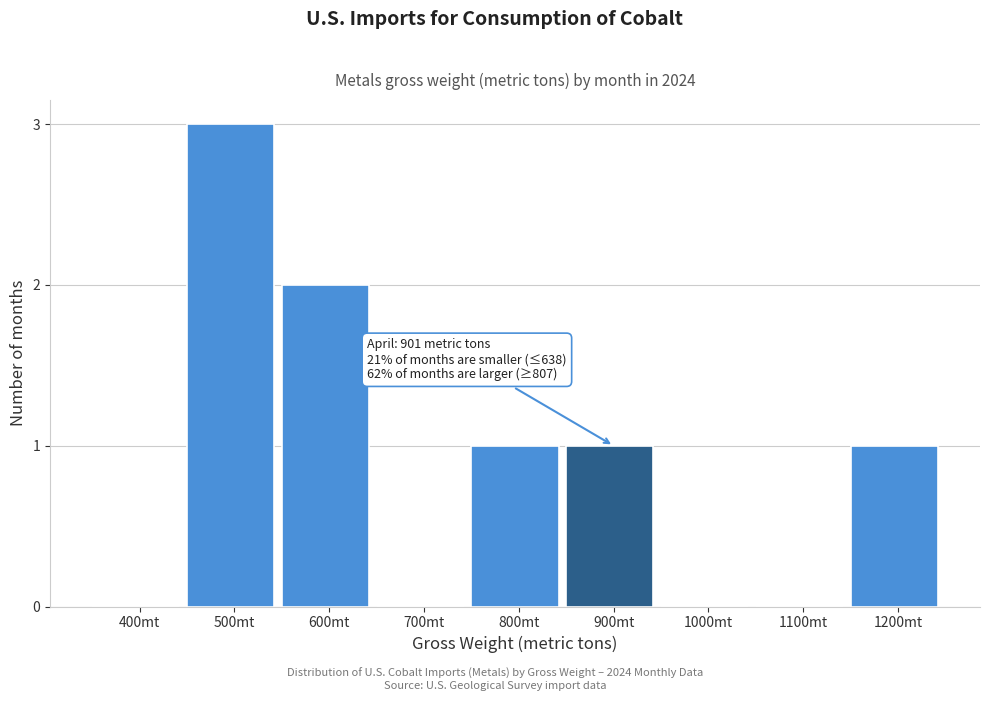

Reading left to right, transcribe all the data shown in this chart.

400mt=0	500mt=3	600mt=2	700mt=0	800mt=1	900mt=1	1000mt=0	1100mt=0	1200mt=1